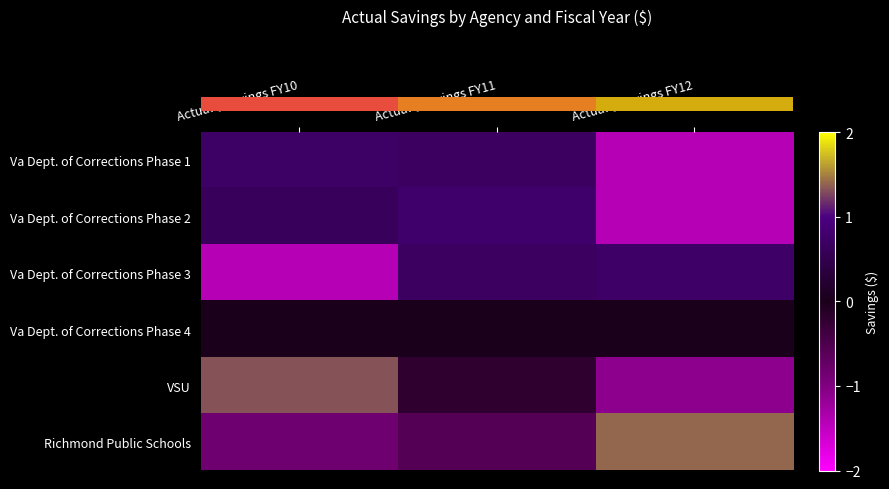

At which category is the sum across all series the highest?

Actual $ Savings FY11